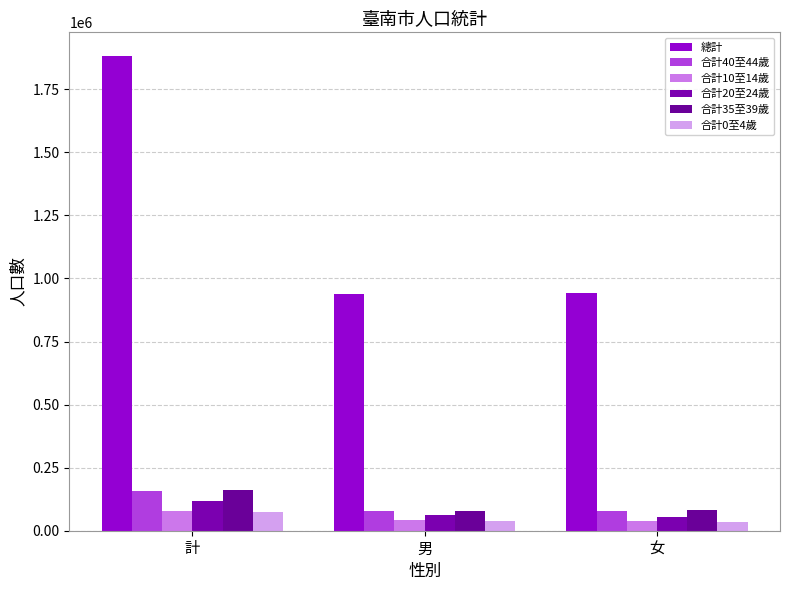

At which label is 總計 closest to 1409721?

女